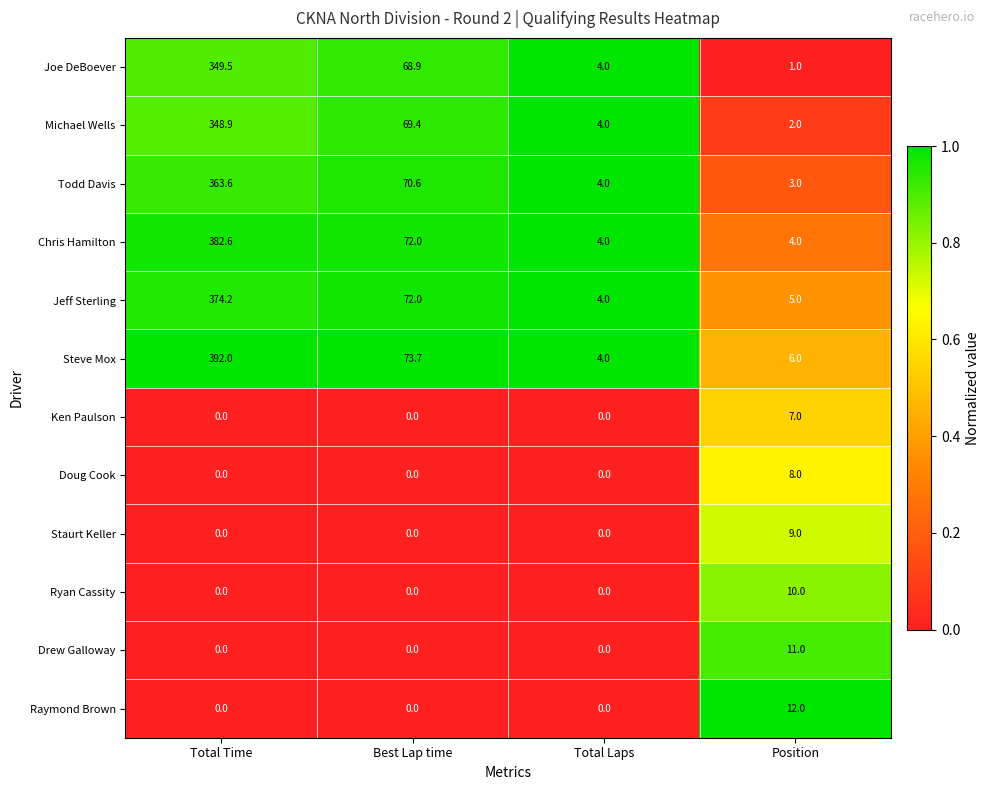

What is the difference between the maximum and second lowest values in the Steve Mox series?

386.0